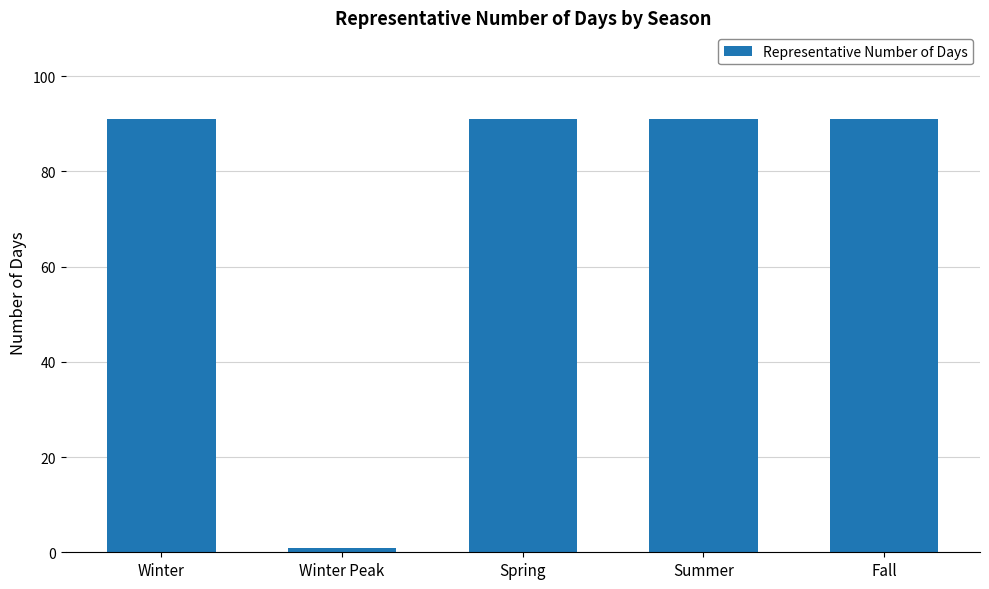

What value does the data have at Spring, to the nearest 5?

90